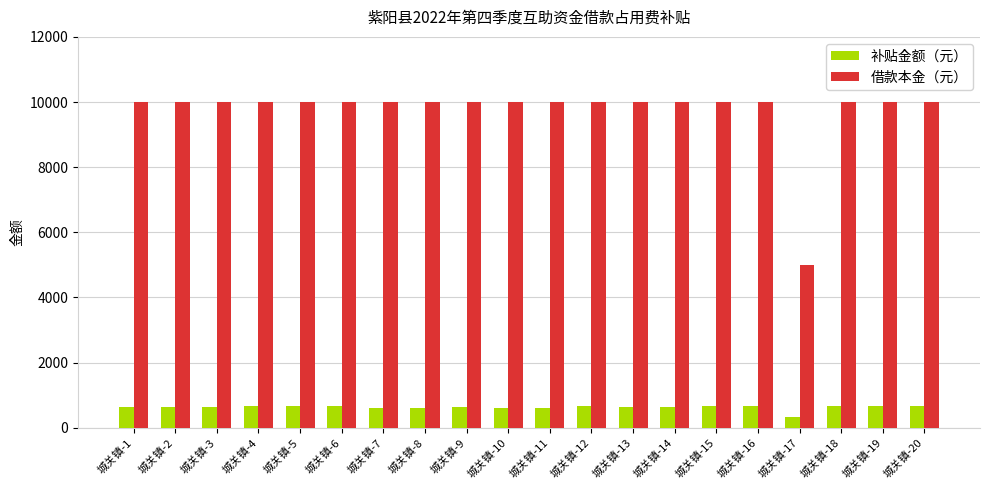

What is the value of the 借款本金（元） bar at the 19th from the left?

10000.0